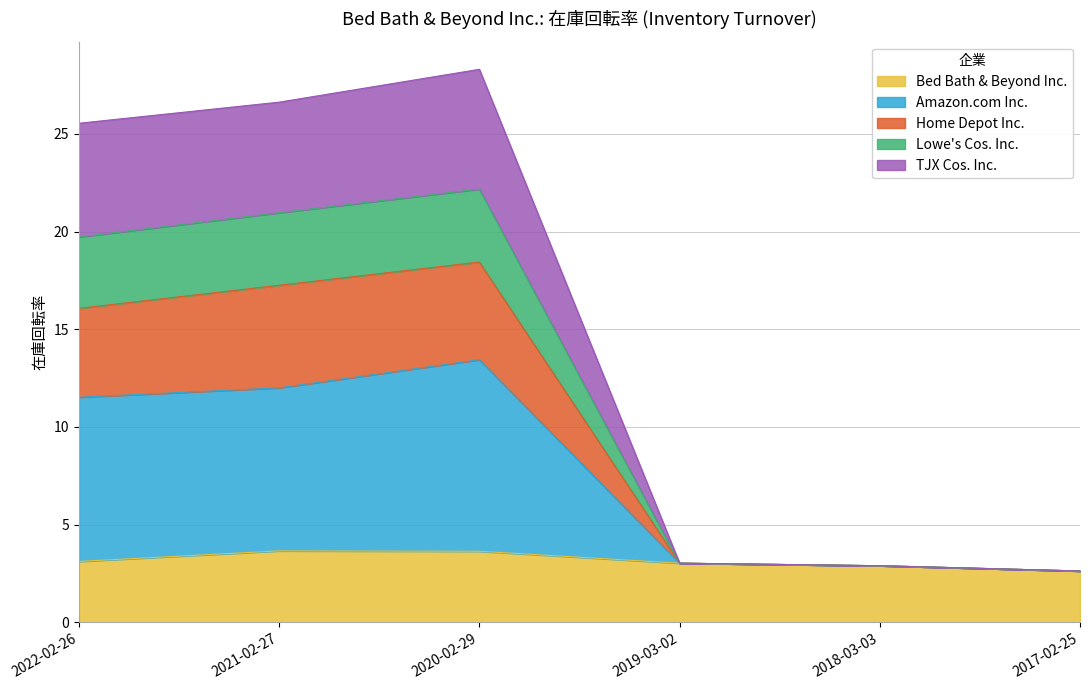

The value of Bed Bath & Beyond Inc. at 2018-03-03 is 2.9. True or false?

True